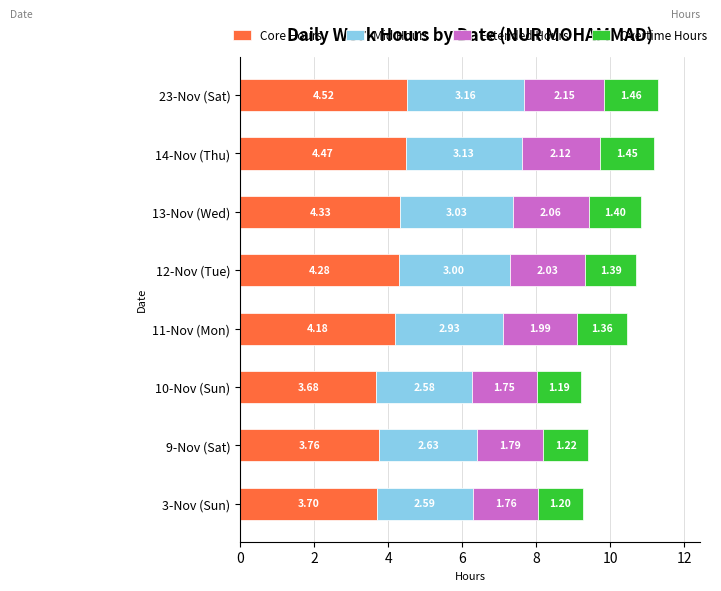

What is the total value across all series at 12-Nov (Tue)?

10.7